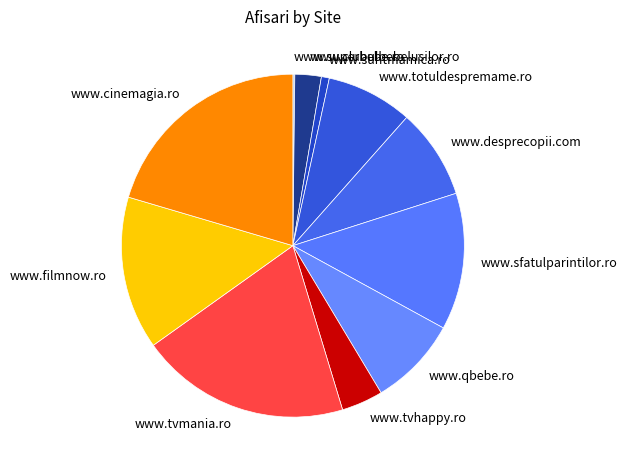

What is the largest slice in the pie chart?

www.cinemagia.ro